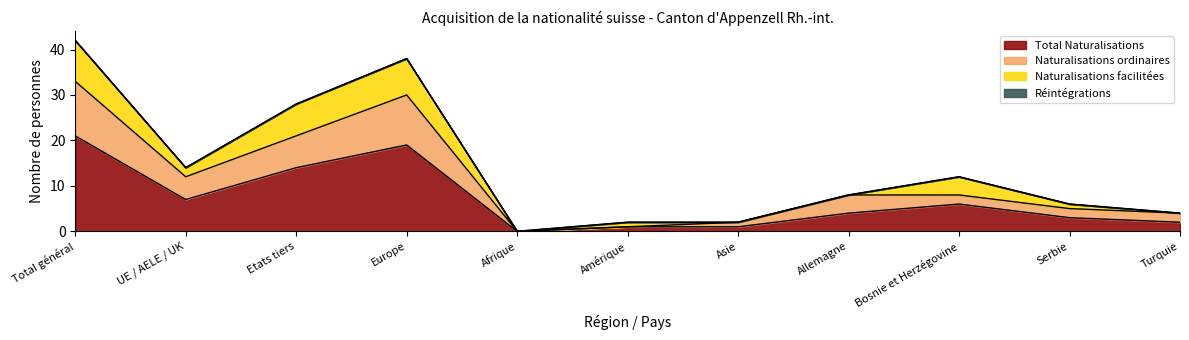

What is the maximum value for Total Naturalisations?

21